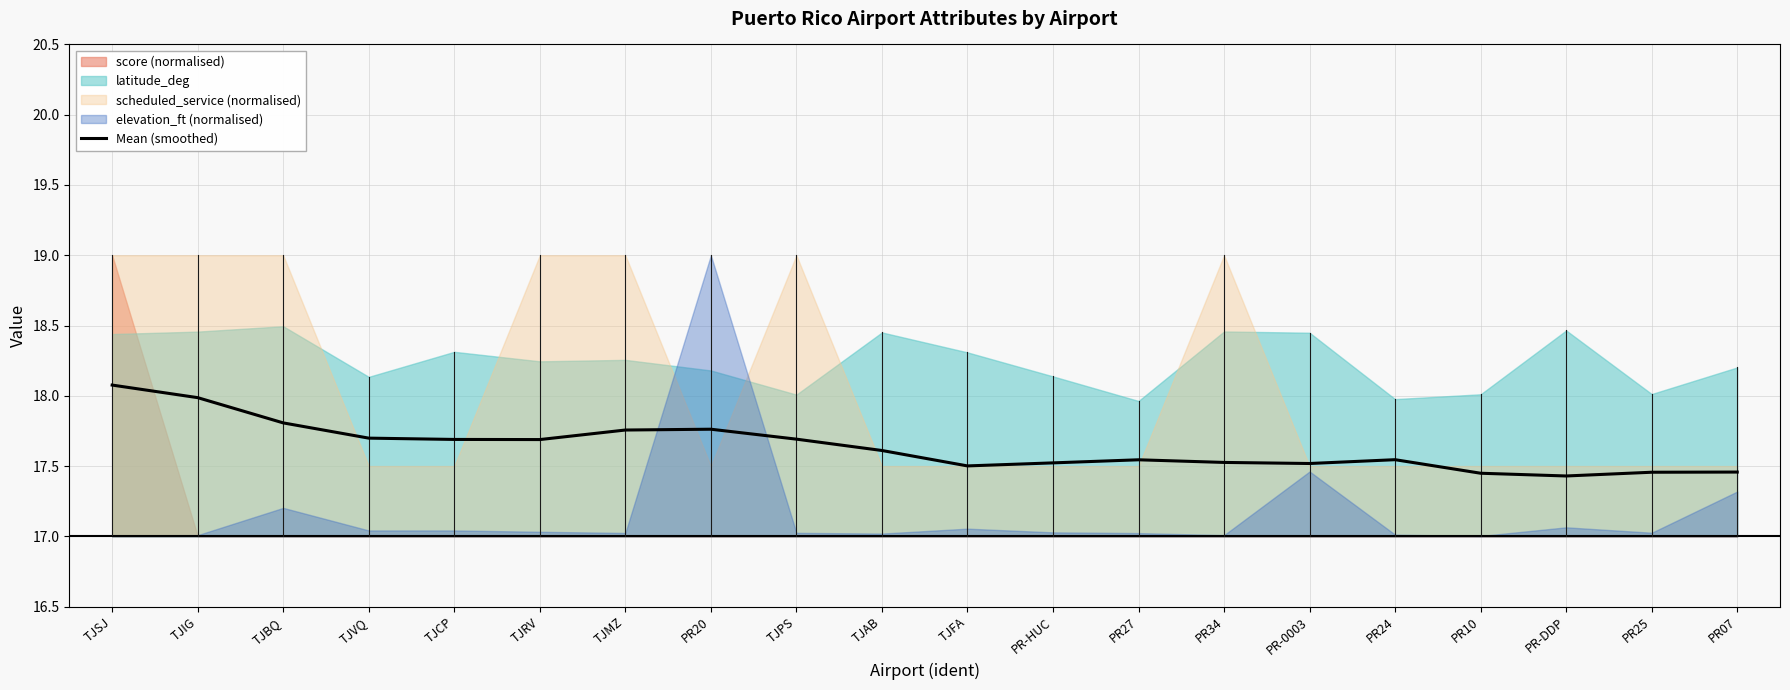

The Mean (smoothed) series shows 17.8 at TJBQ. True or false?

True